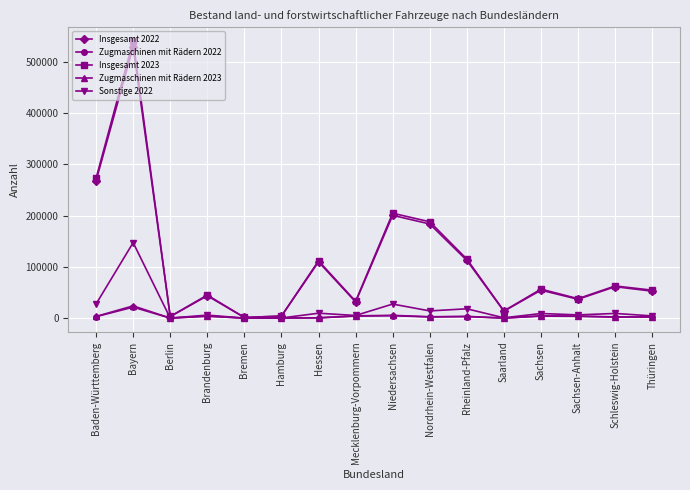

Which series has the widest spread of values?

Insgesamt 2023